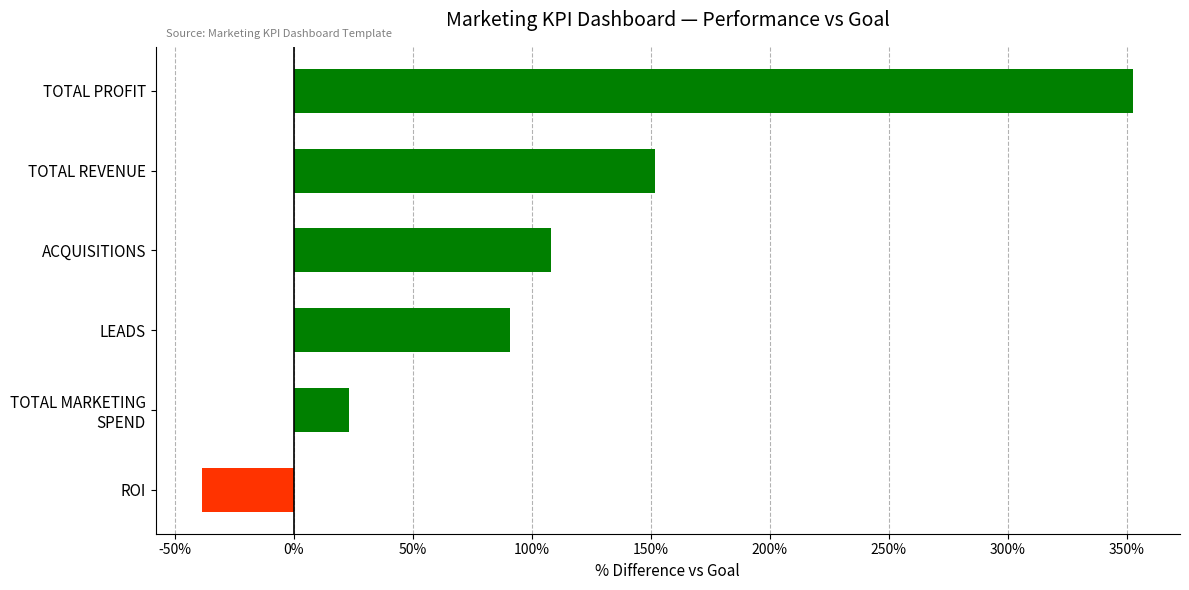

Where is the data nearest to the value 157?

TOTAL REVENUE